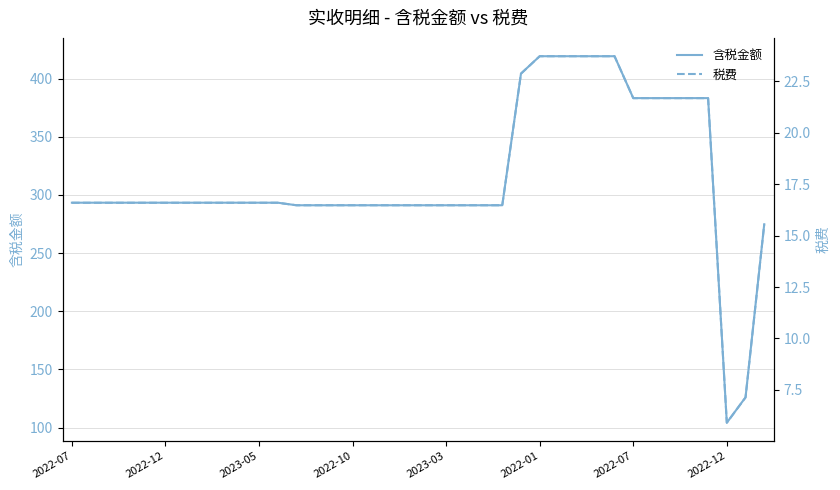

True or false: 税费 and 含税金额 intersect in this chart.

False